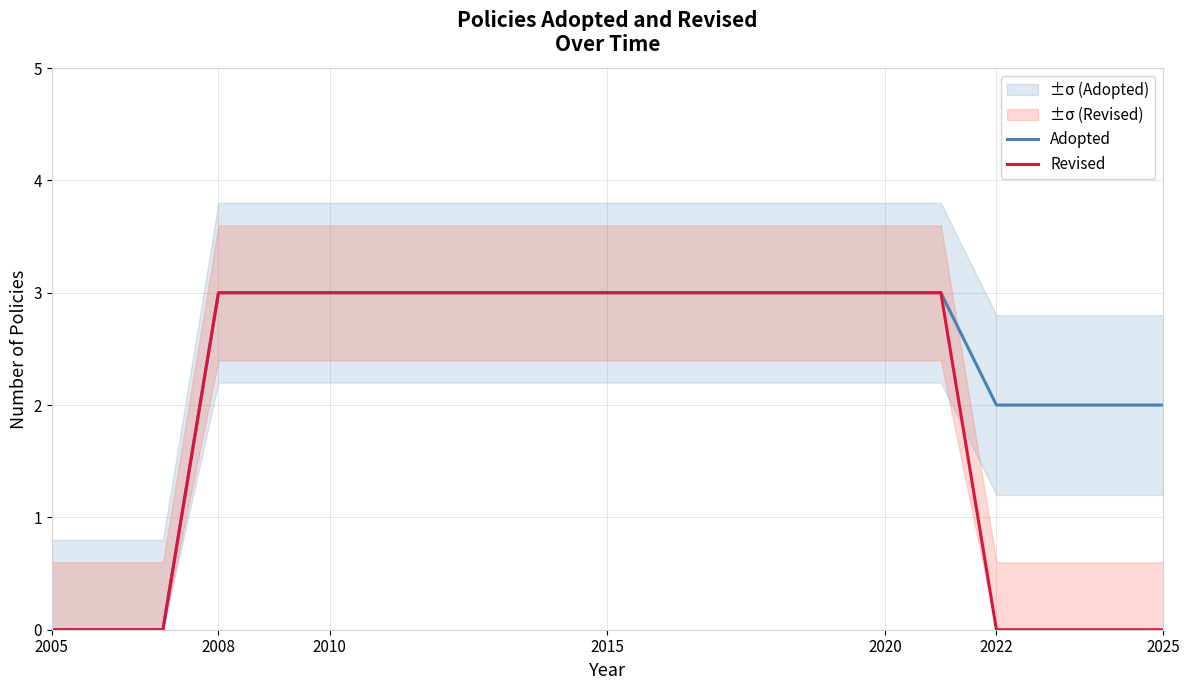

The Revised series shows 5 at 2015. True or false?

False